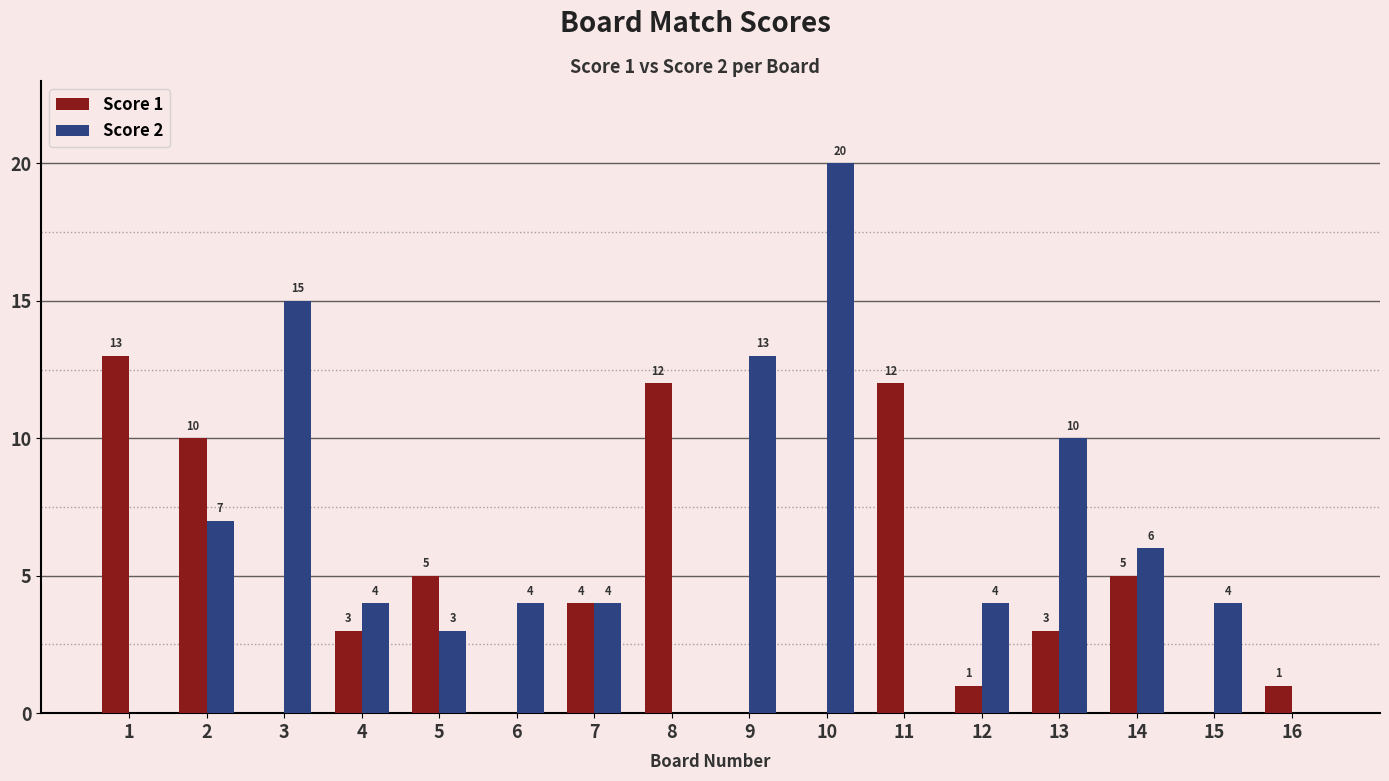

How many groups of bars are there?

16